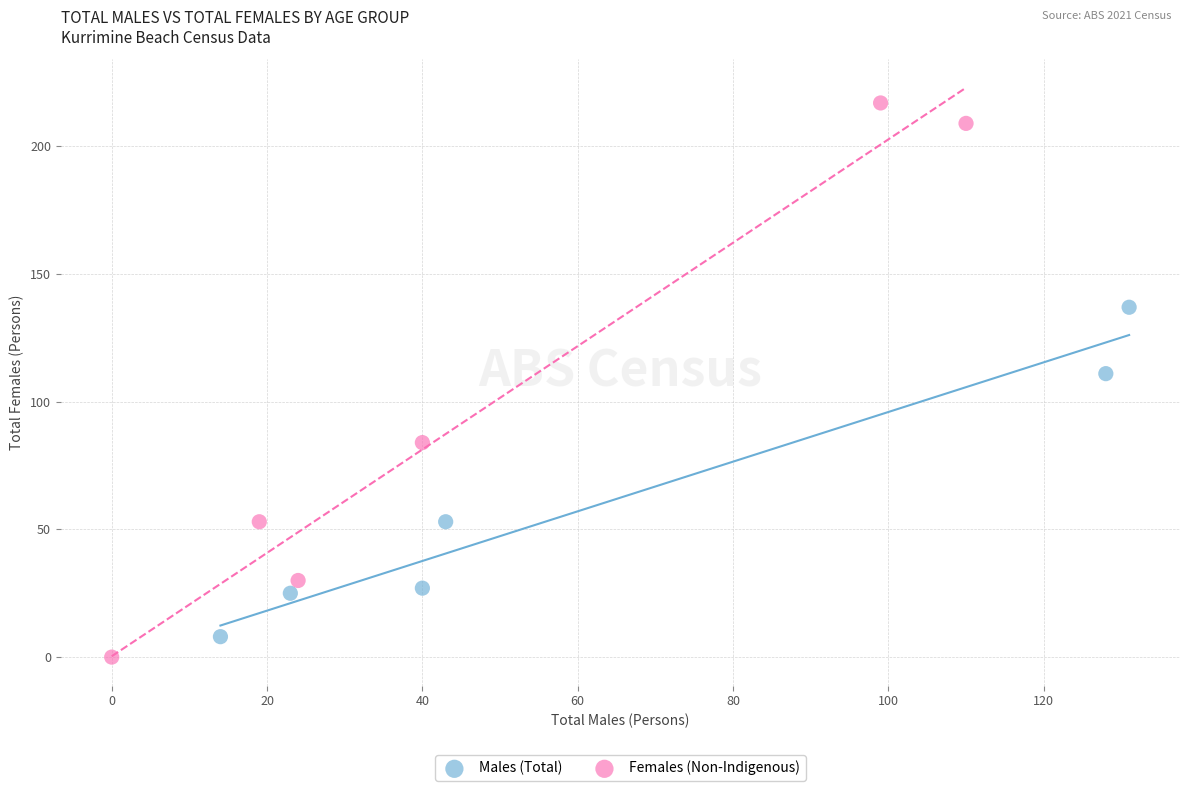

Which series has the largest Y range (max minus min)?

Females (Non-Indigenous)